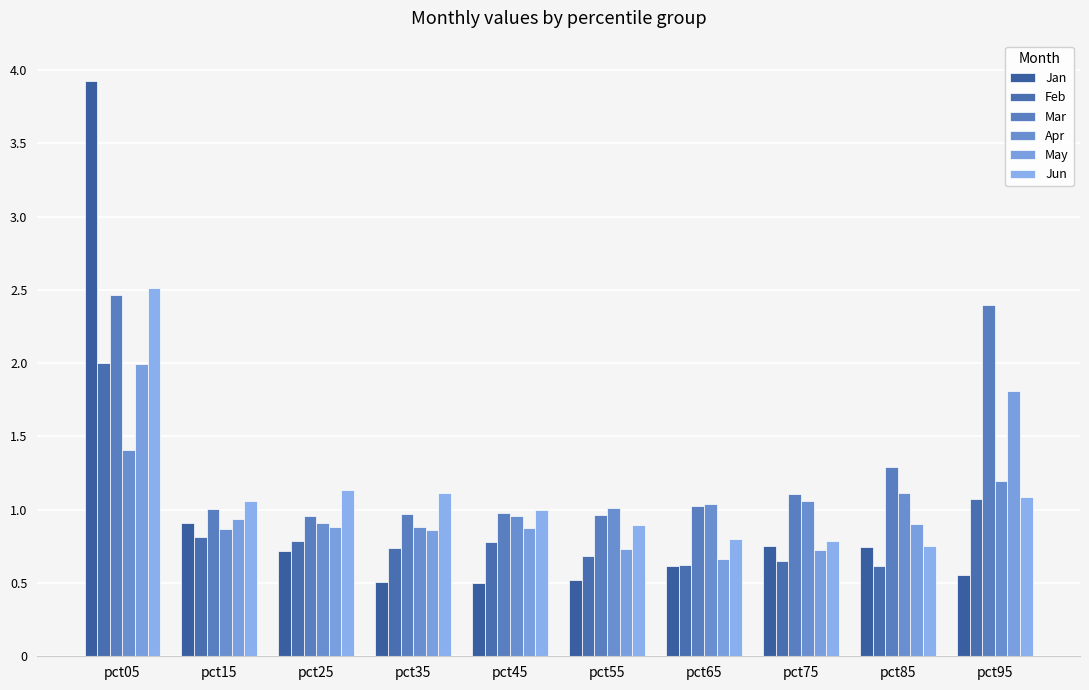

How many bars are there in each group?

6